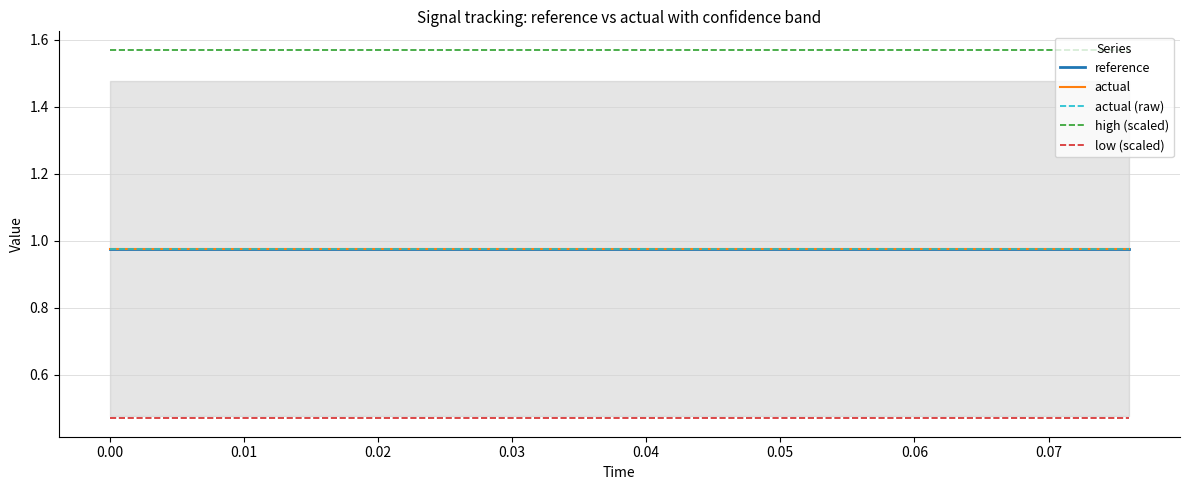

Does the chart have visible grid lines?

Yes